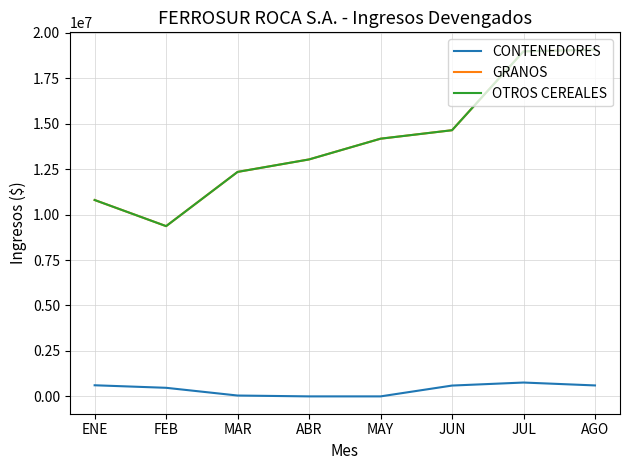

Does the chart display data point markers on the line(s)?

No